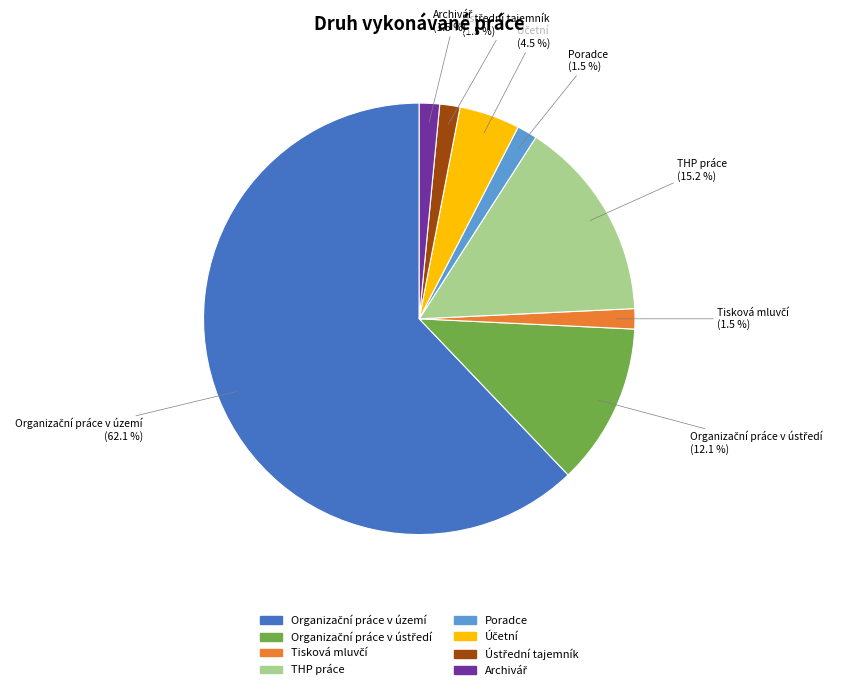

Count the number of slices in the pie.

8